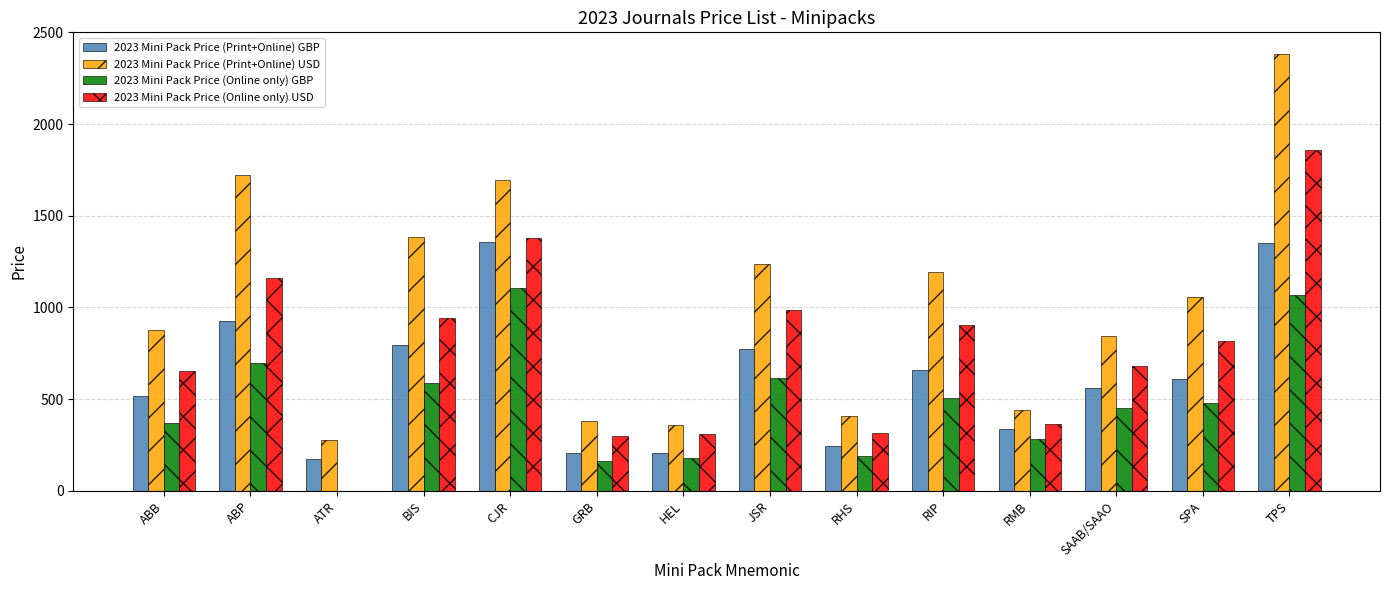

The 2023 Mini Pack Price (Online only) GBP series shows 162 at GRB. True or false?

True